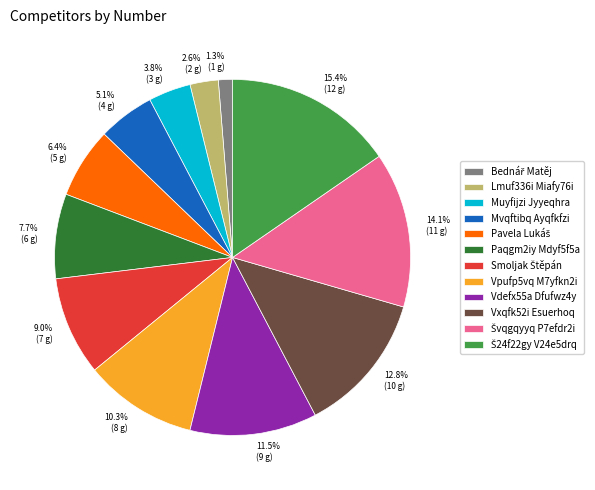

How many slices are in this pie chart?

12